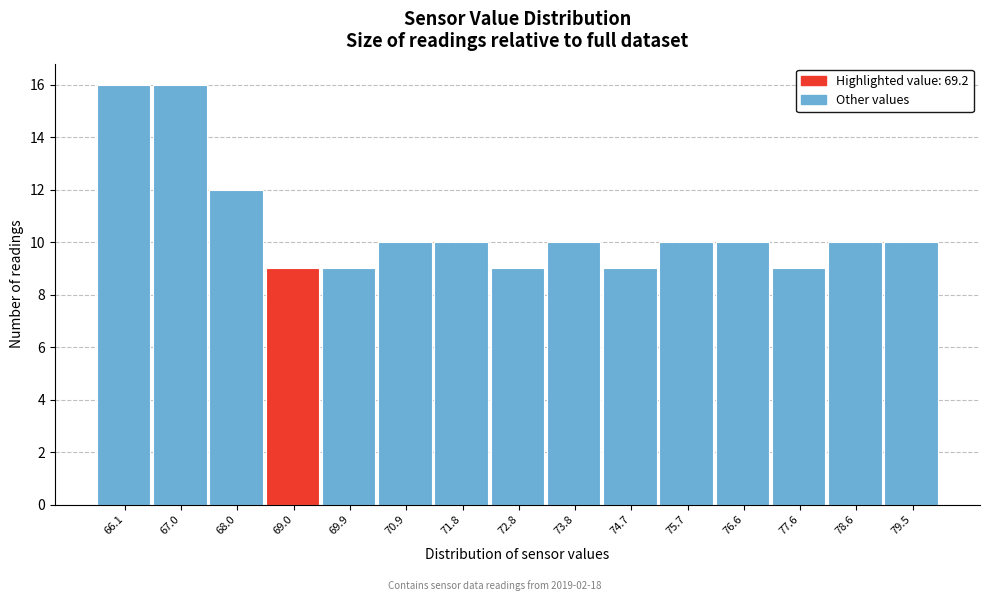

How tall is the bar that spans 71.36 to 72.32 on the x-axis? Neither the bar edges nor the heights are printed on the chart, so give them approximately, as read against the axes.

10